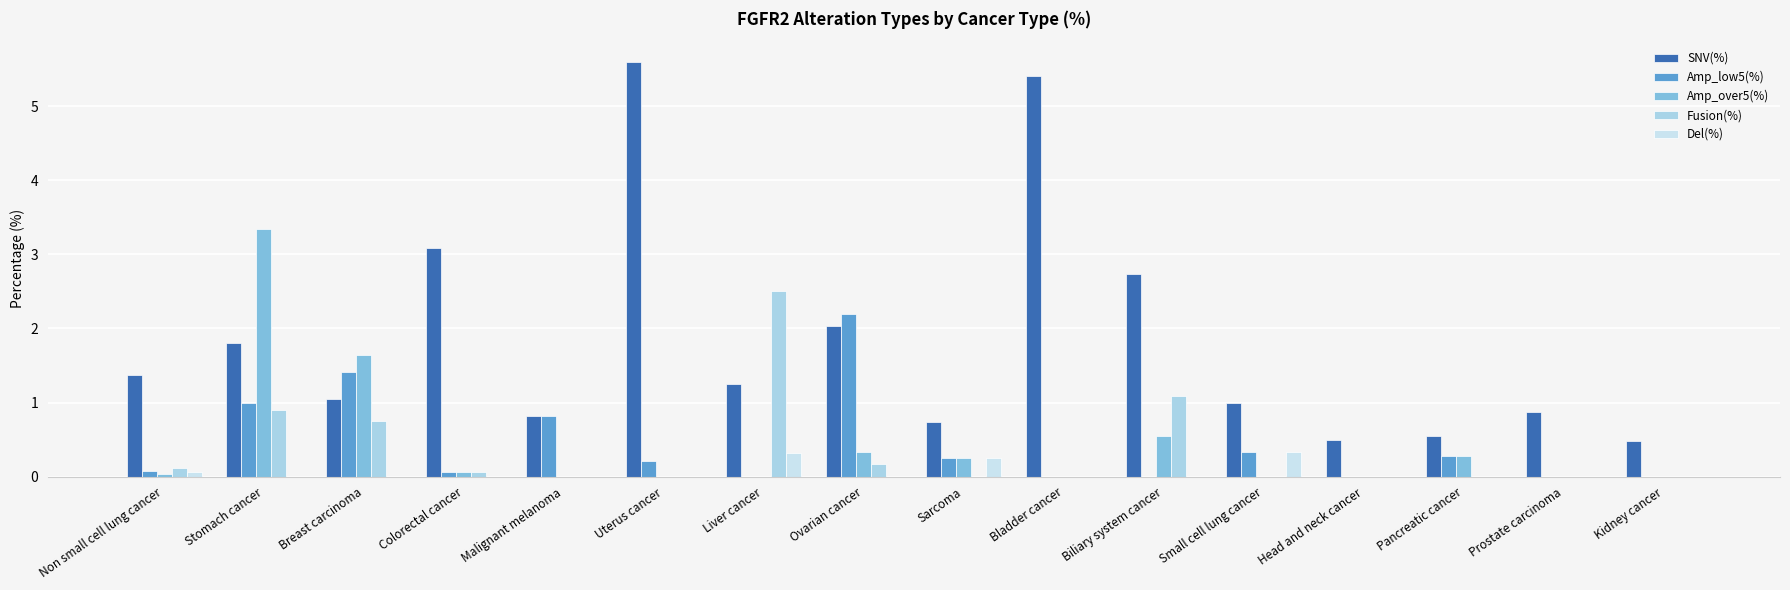

What is the highest value of the SNV(%) series?

5.6